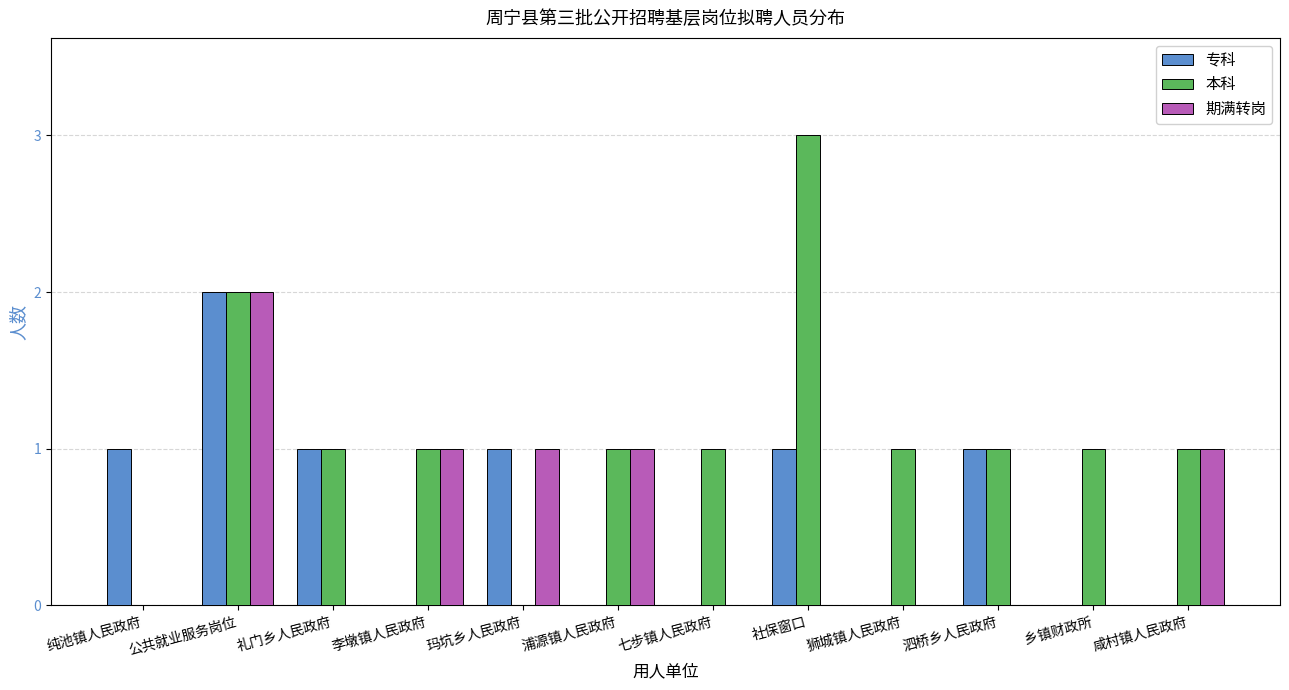

At which label does 本科 reach its peak?

社保窗口